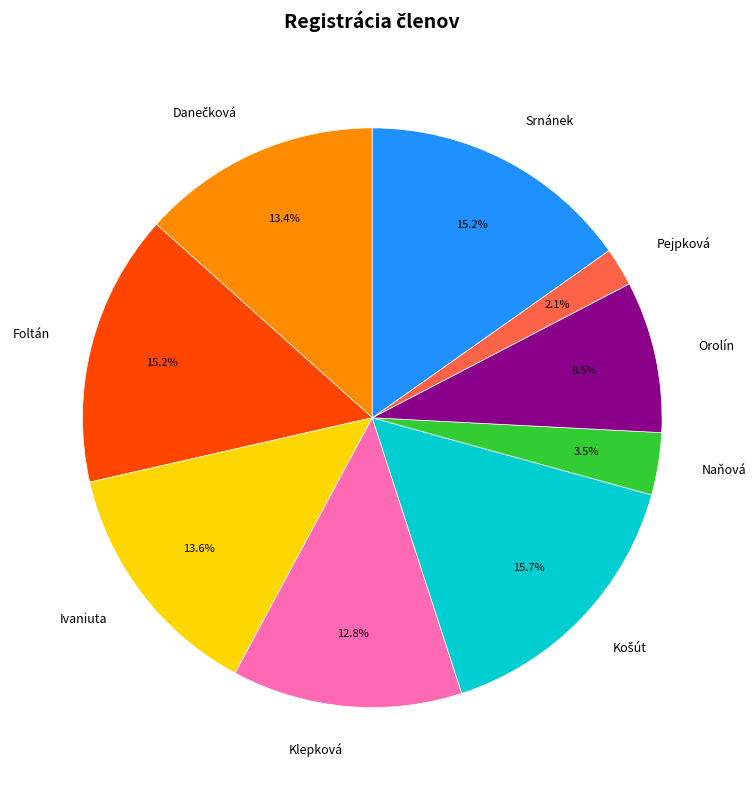

Is the sum of Naňová and Orolín greater than half?

No